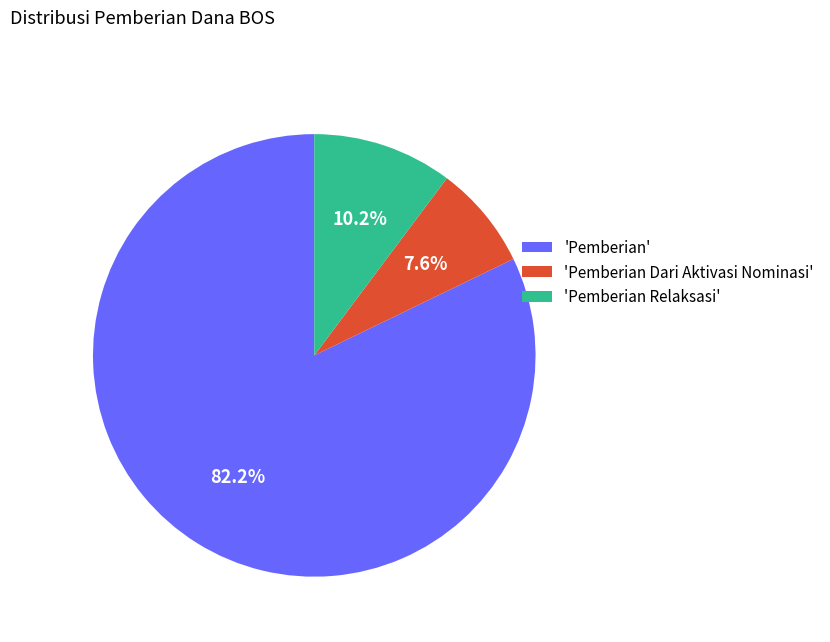

Which slice is the largest?

'Pemberian'